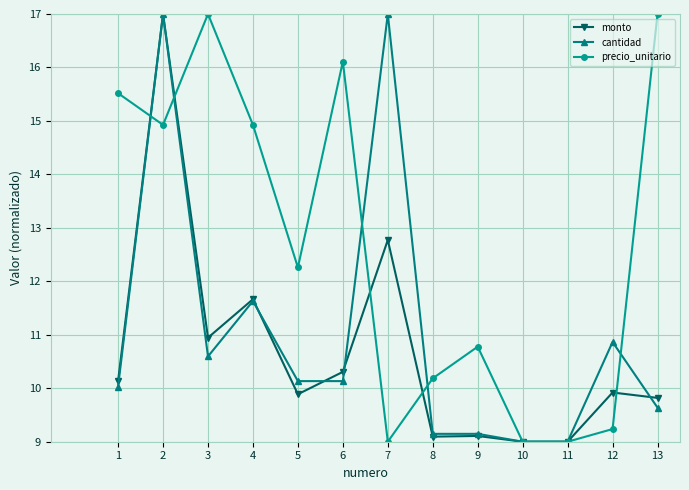

Between 9 and 11, which series saw the biggest shift?

precio_unitario